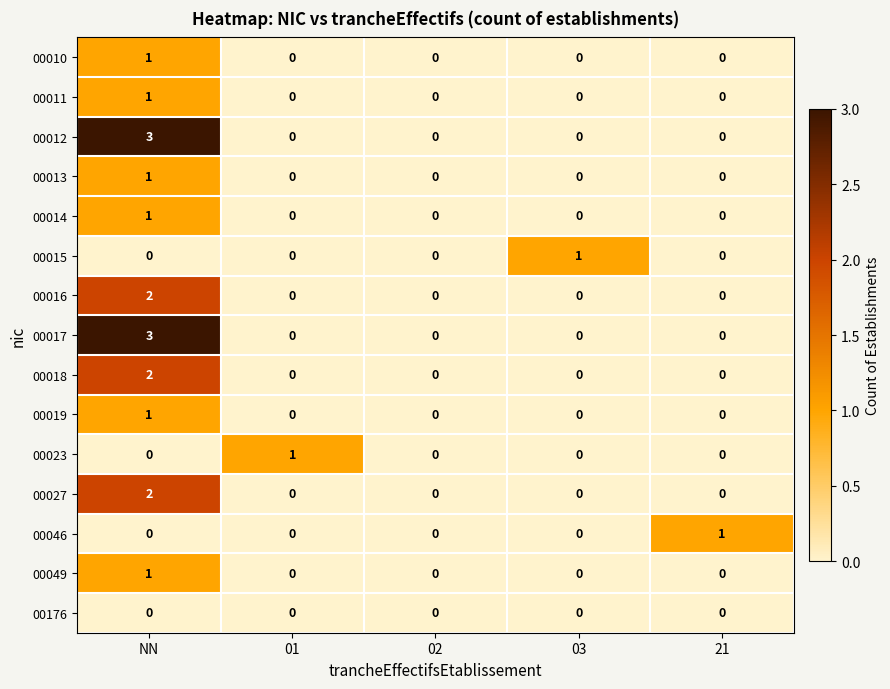

Count the 00016 values in the range 0 to 1.

4